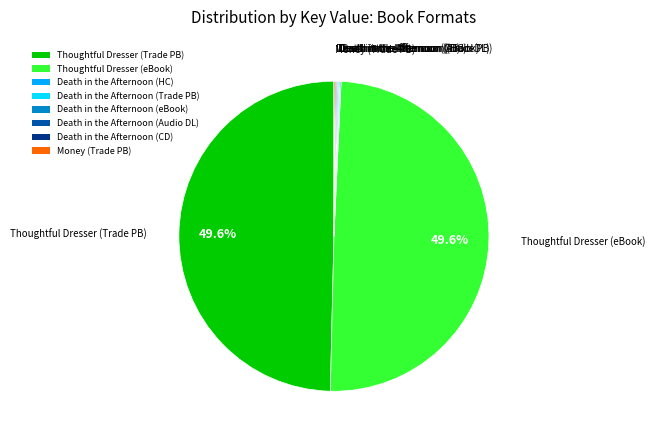

Does any single category account for the majority?

No